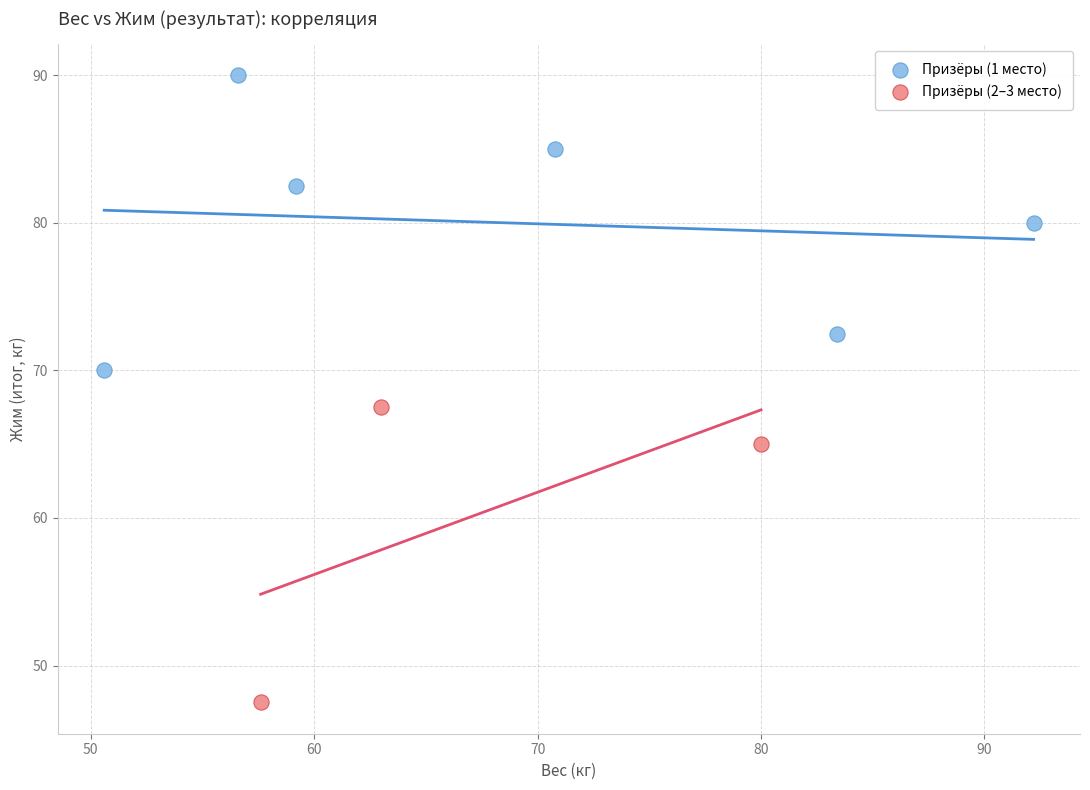

Which series reaches the maximum Y coordinate?

Призёры (1 место)